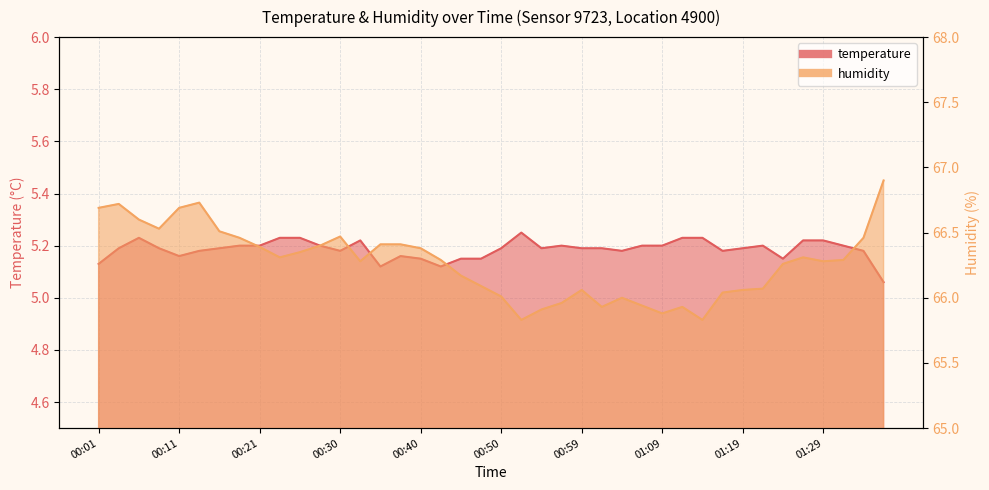

The value of humidity at 01:34 is 109.2. True or false?

False